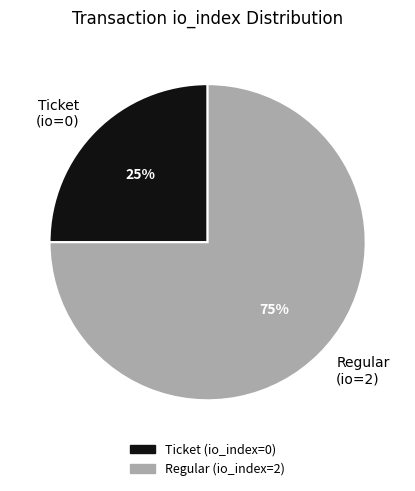

To the nearest percent, what is the difference between the largest and smallest slice percentages?

50%